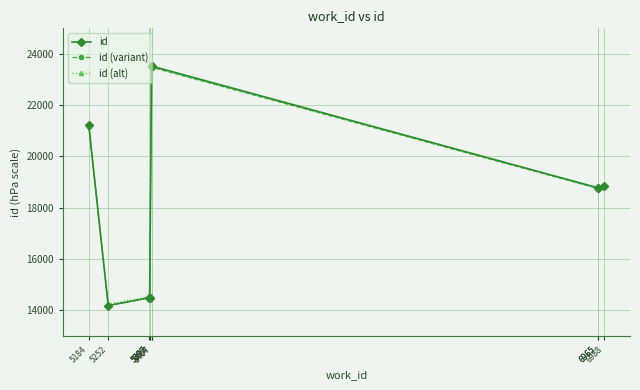

How many lines are shown in the chart?

3